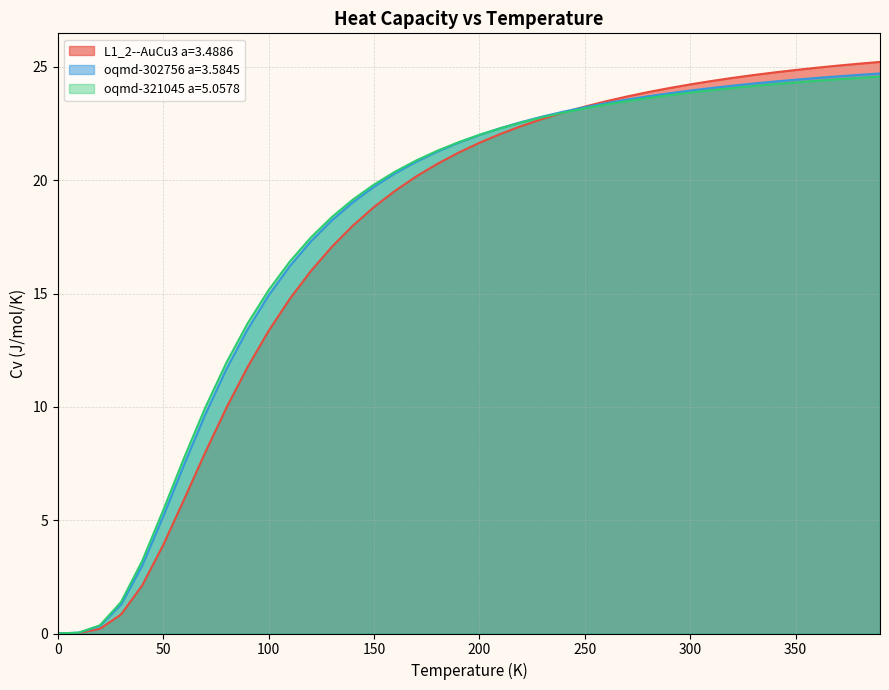

Which series has the widest spread of values?

L1_2--AuCu3 a=3.4886